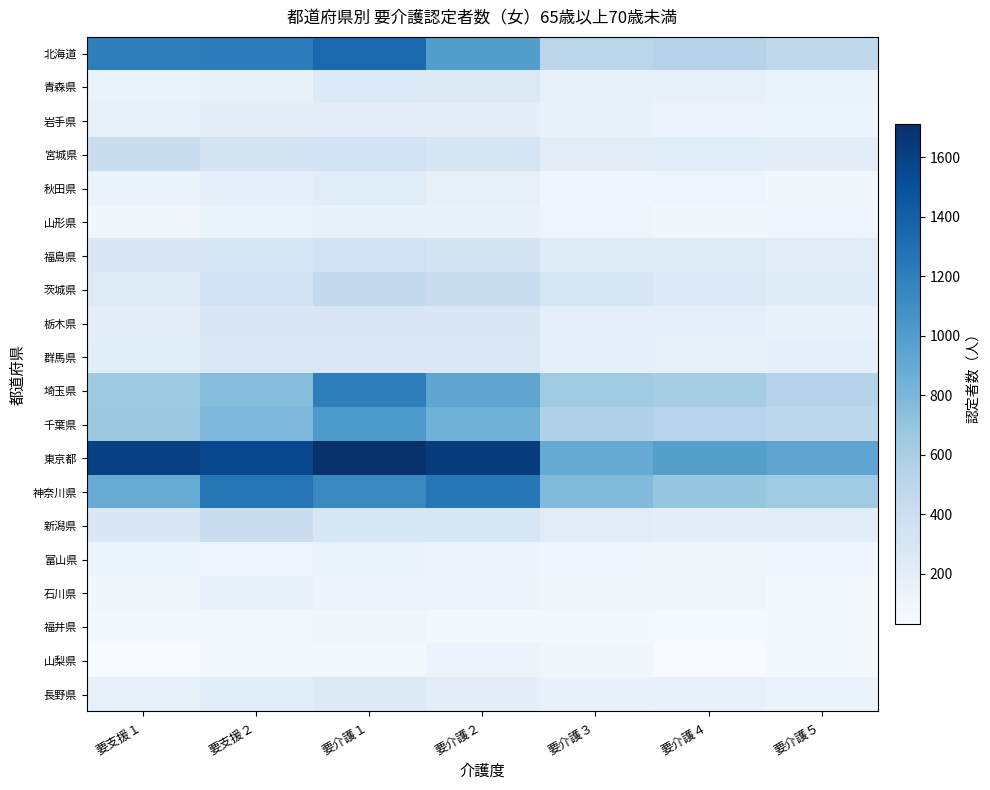

At how many categories does at least one series exceed 867?

7